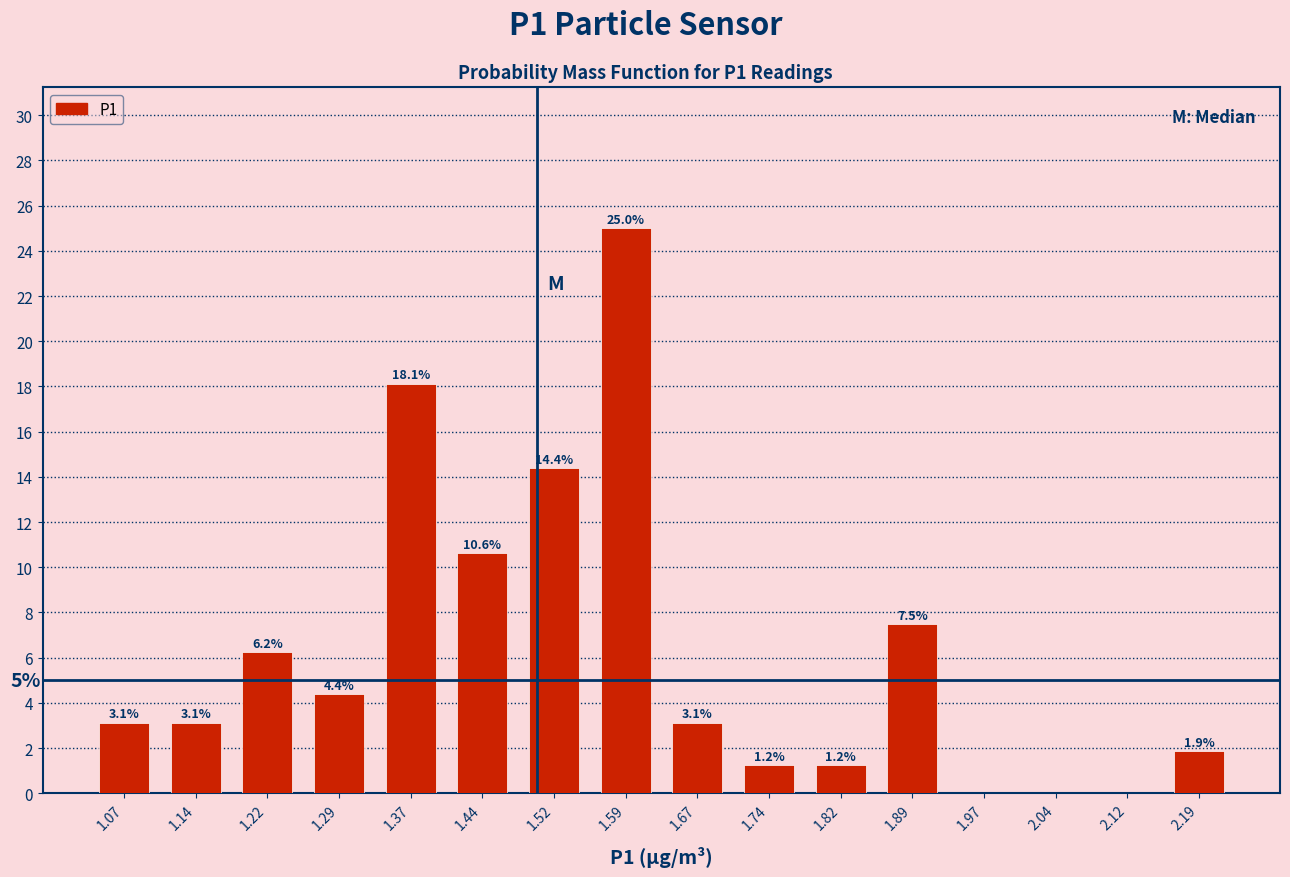

Which range on the x-axis has the tallest bar?

1.555 to 1.630